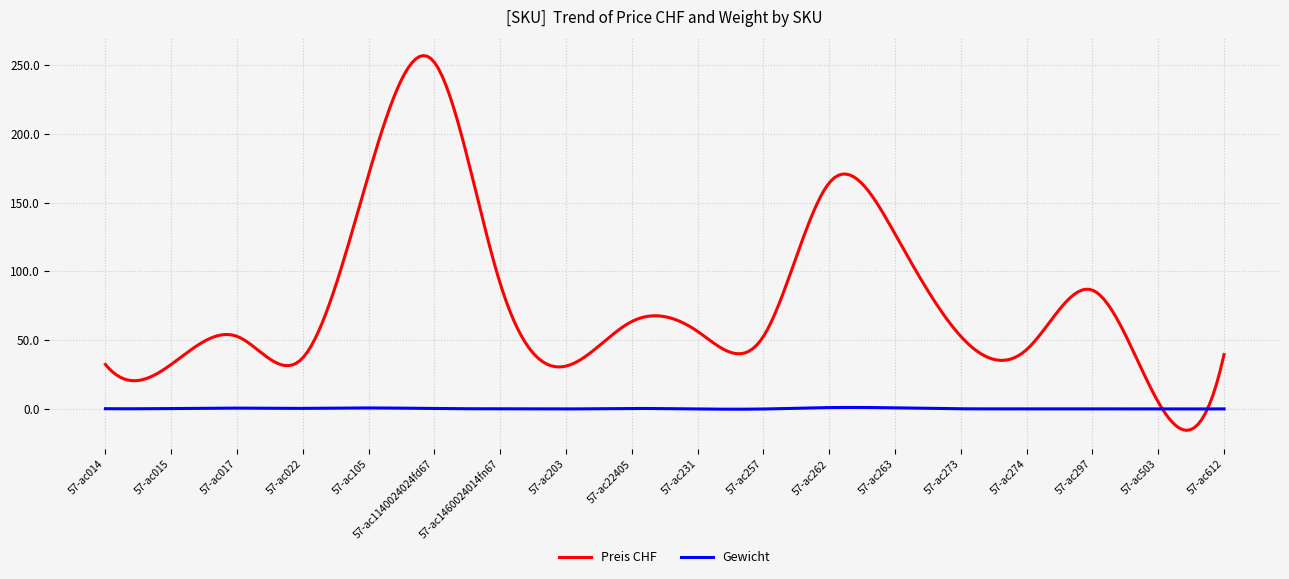

Rank the series by their average value, from lowest to highest.

Gewicht, Preis CHF